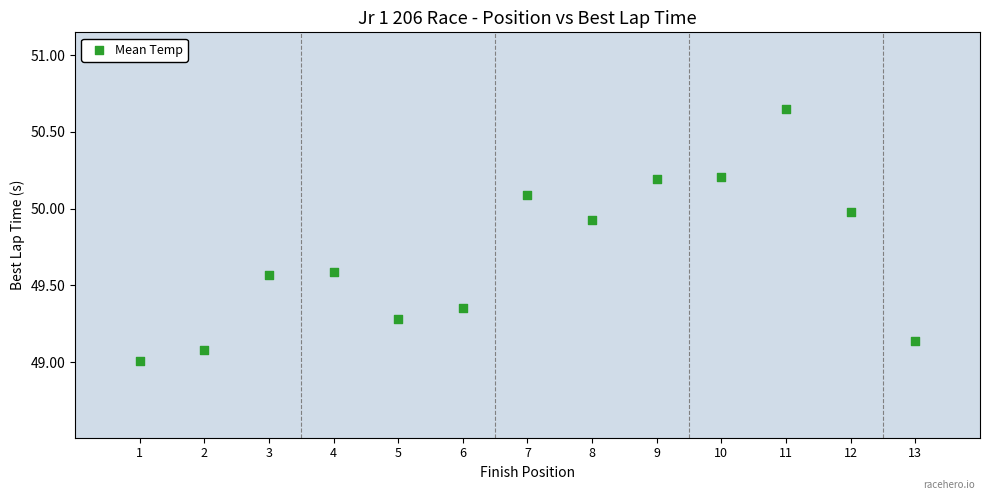

What is the range of X values (max minus min)?

12.0